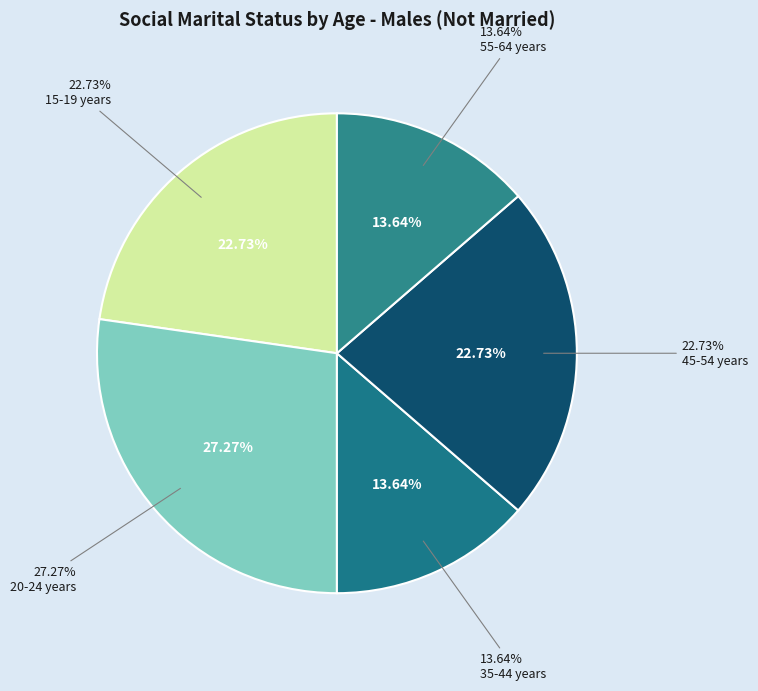

What is the largest slice in the pie chart?

20-24 years